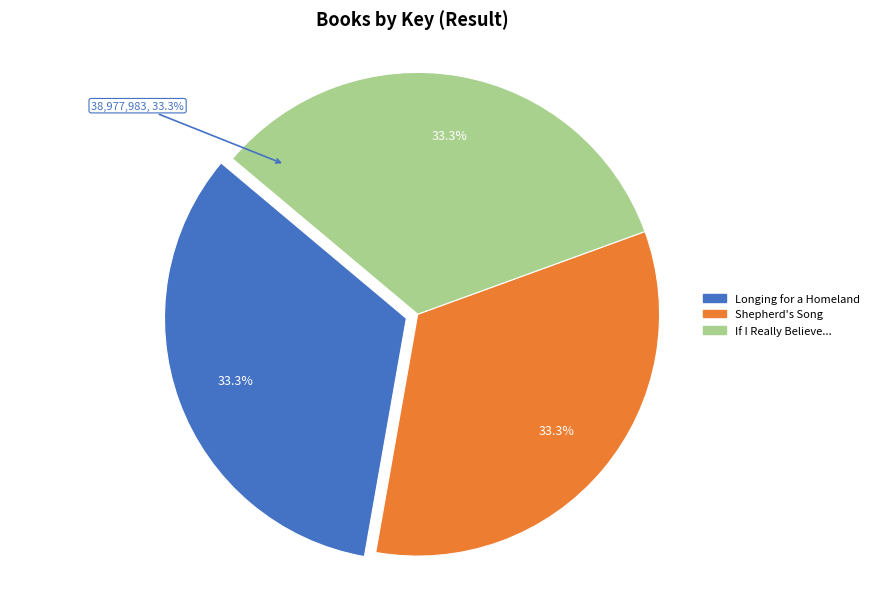

What percentage is the Longing for a Homeland slice, to the nearest percent?

33%